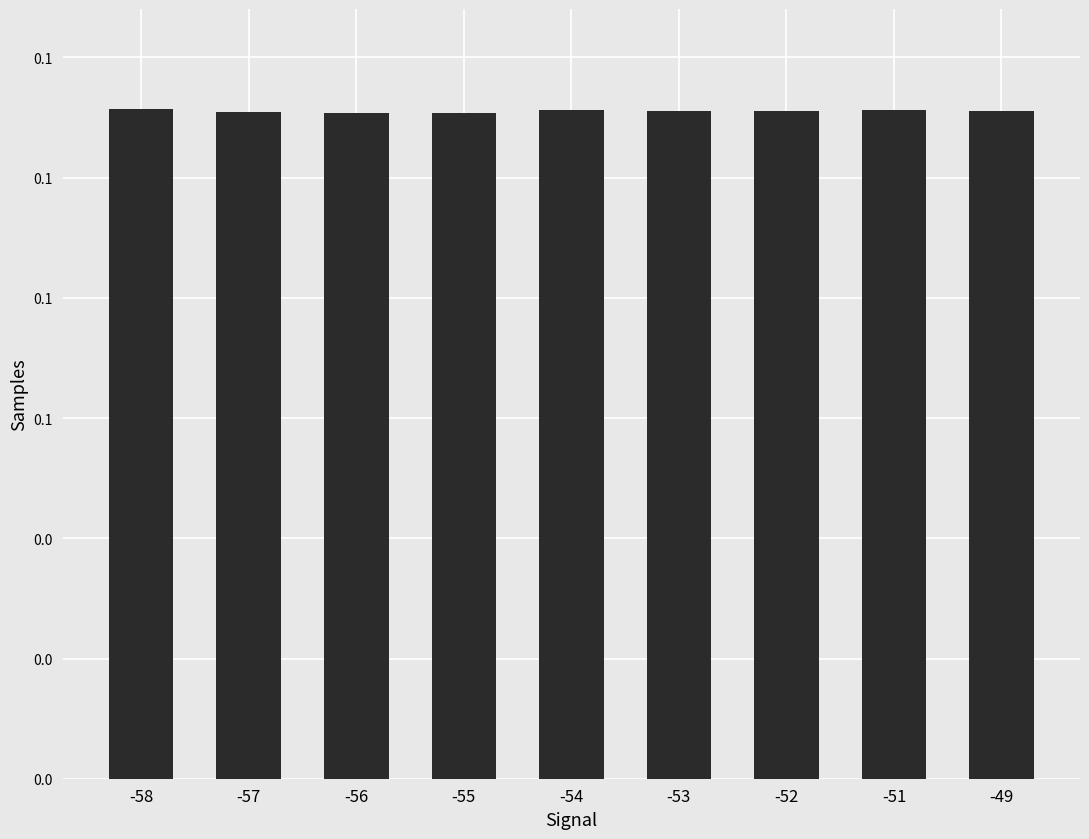

Are the bars horizontal?

No